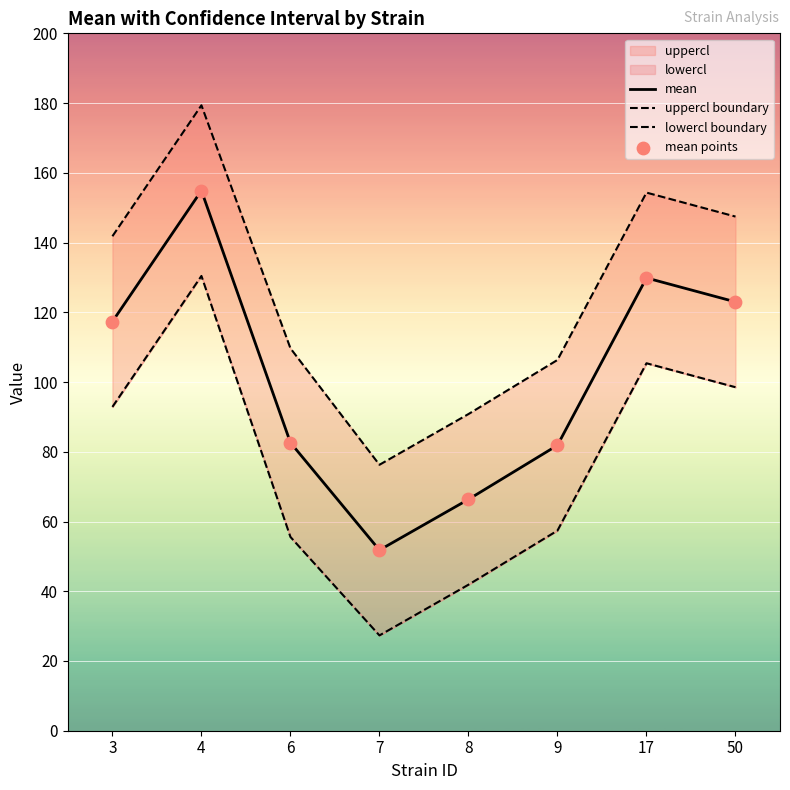

Which series reaches the maximum Y coordinate?

uppercl boundary